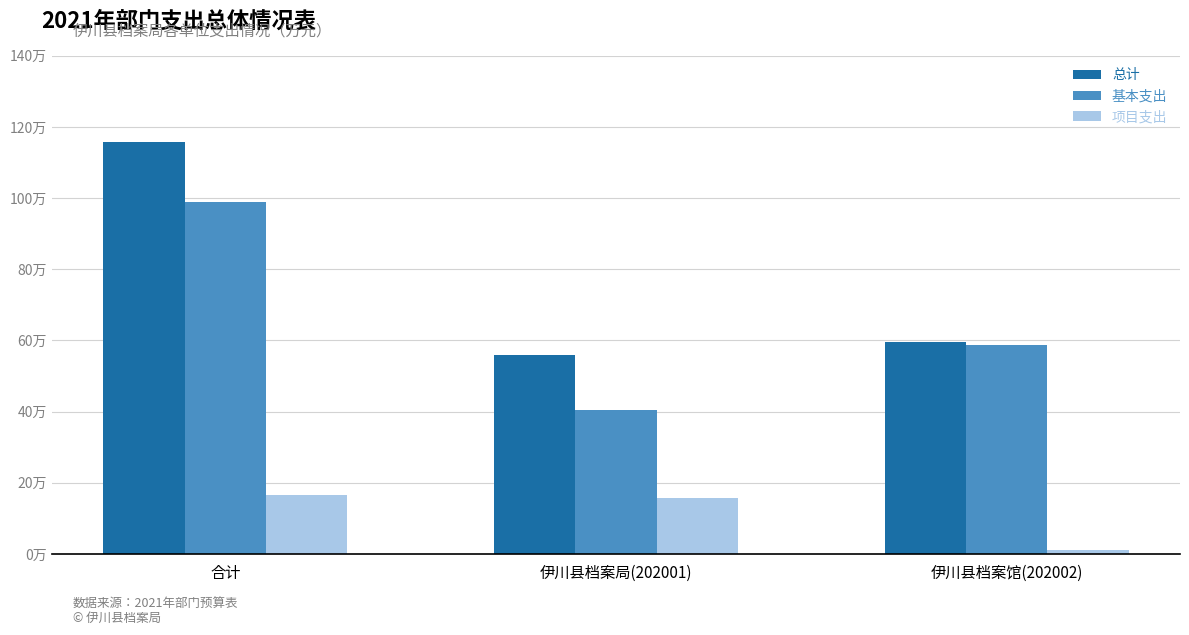

What are all the series names shown in the legend?

总计, 基本支出, 项目支出